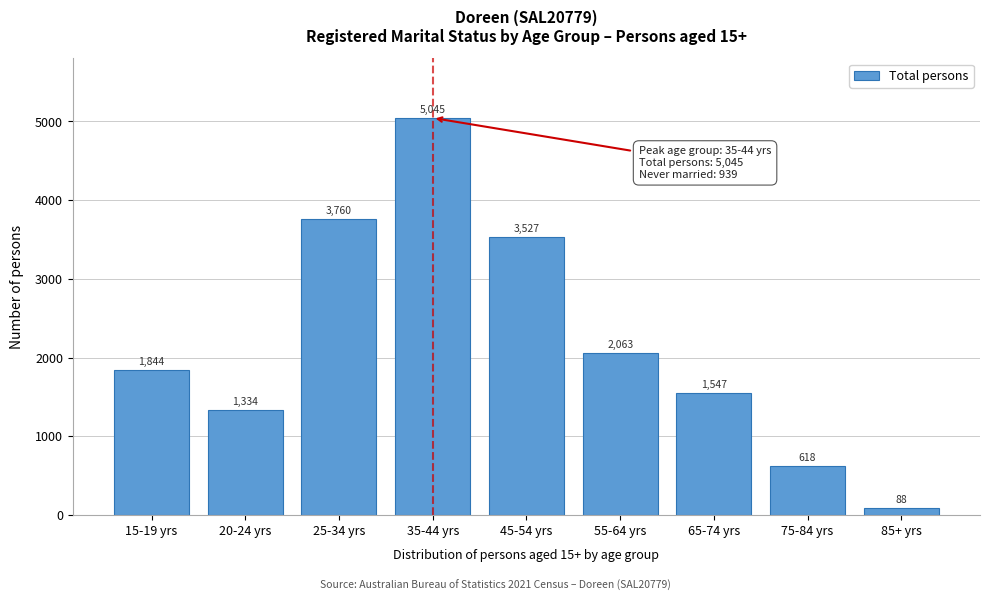

Reading left to right, what are all the values shown in this chart?

1844	1334	3760	5045	3527	2063	1547	618	88